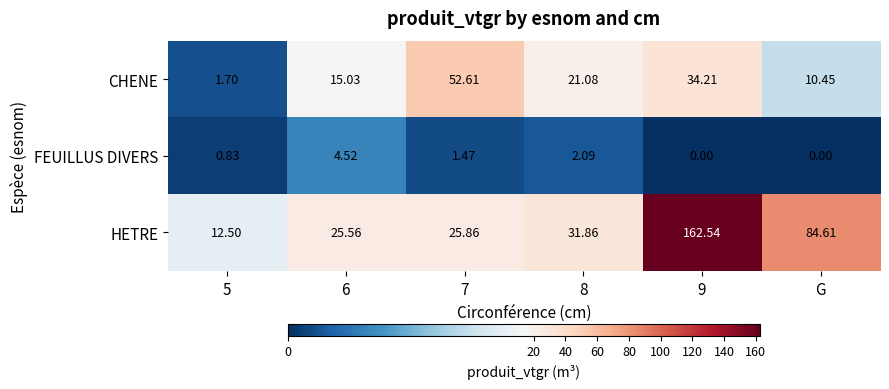

Rank the series by their maximum value, from highest to lowest.

HETRE, CHENE, FEUILLUS DIVERS